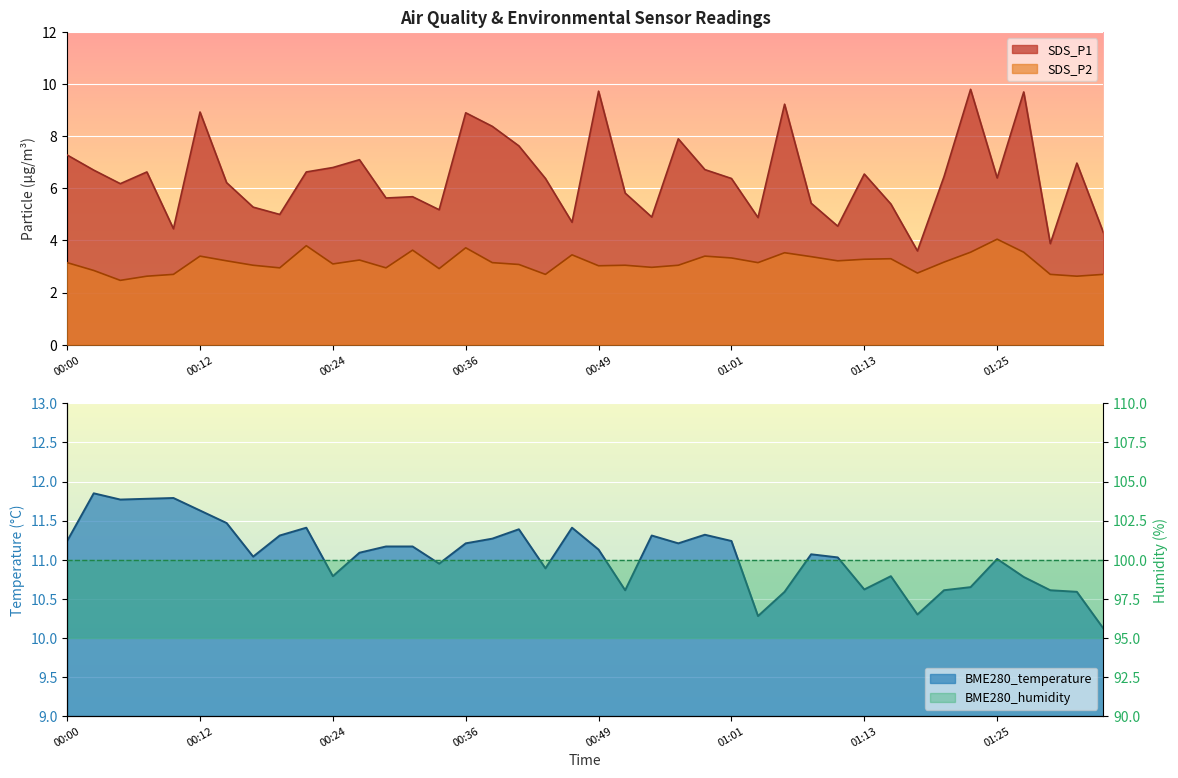

At which category is the sum across all series the highest?

01:28